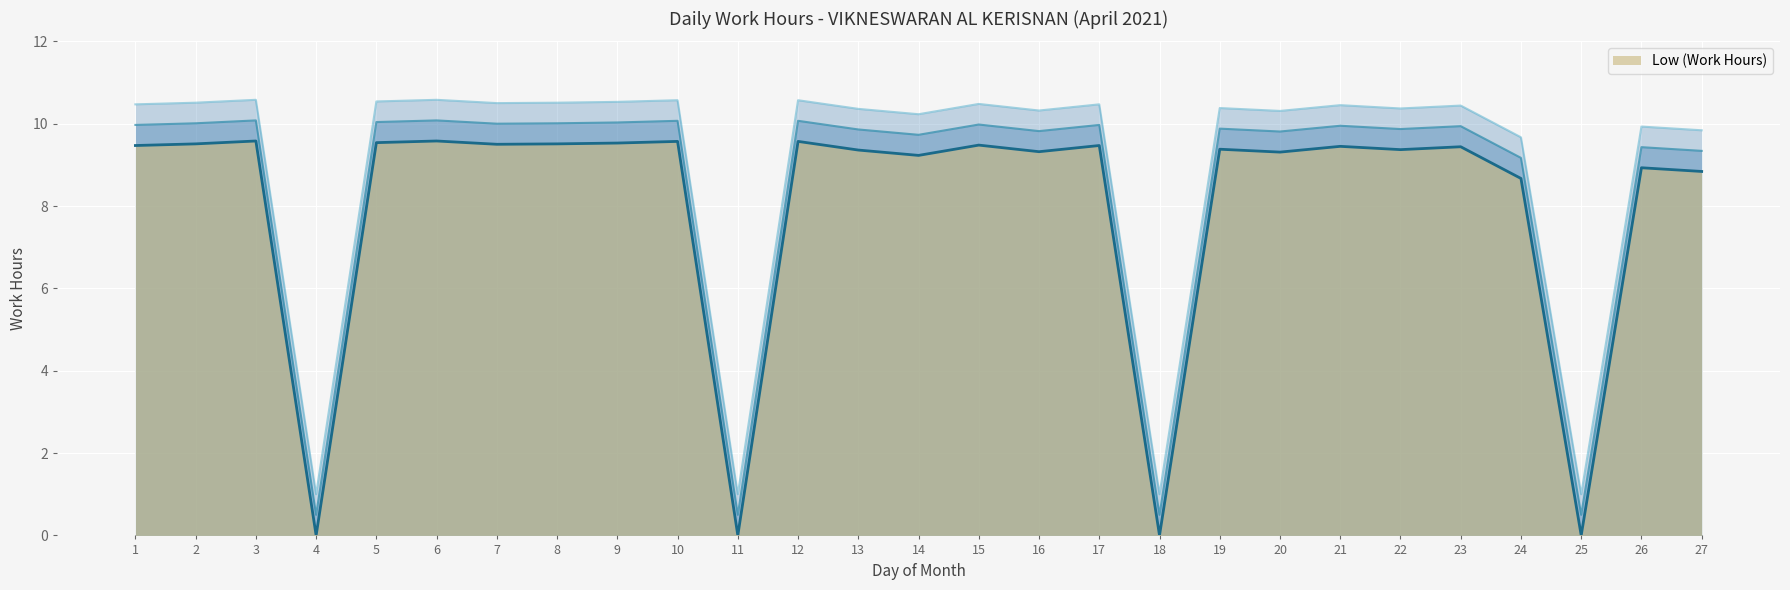

Read the value at 8.

9.5